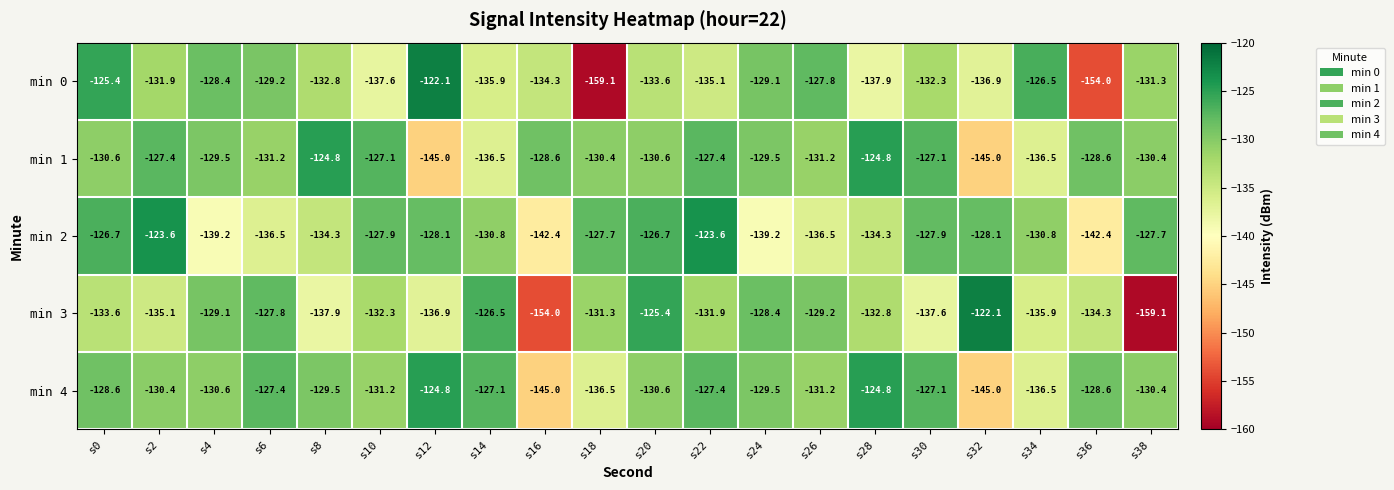

How many categories are shown in the chart?

20